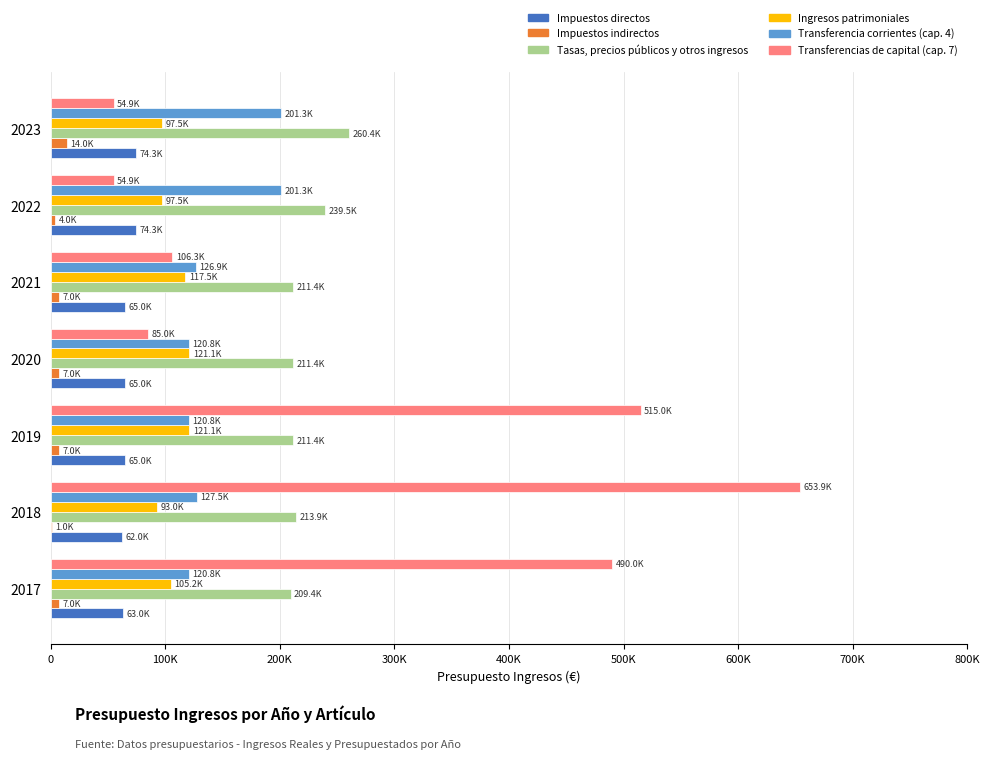

What is the average value of the Impuestos directos series?

66951.7